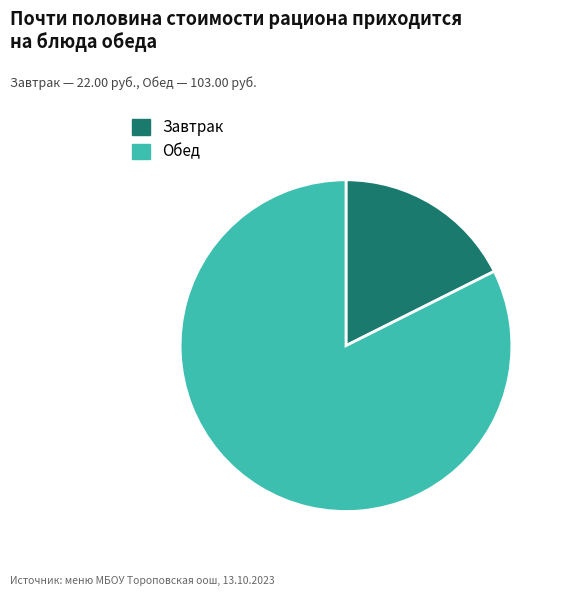

Is there a majority slice in this chart?

Yes